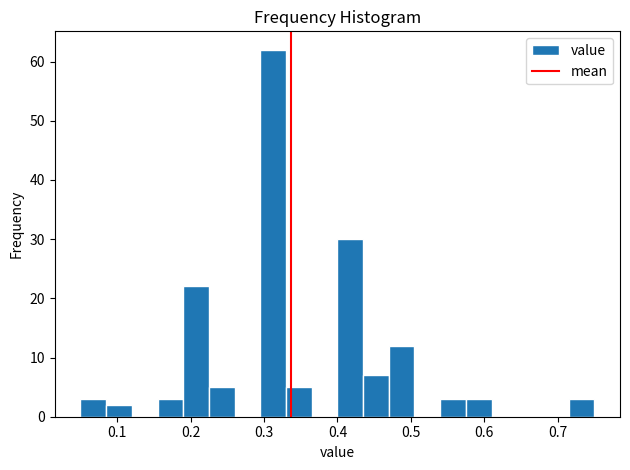

Around what value on the x-axis is the tallest bar? Give the approximate position of its centre, as read against the axis.

0.31